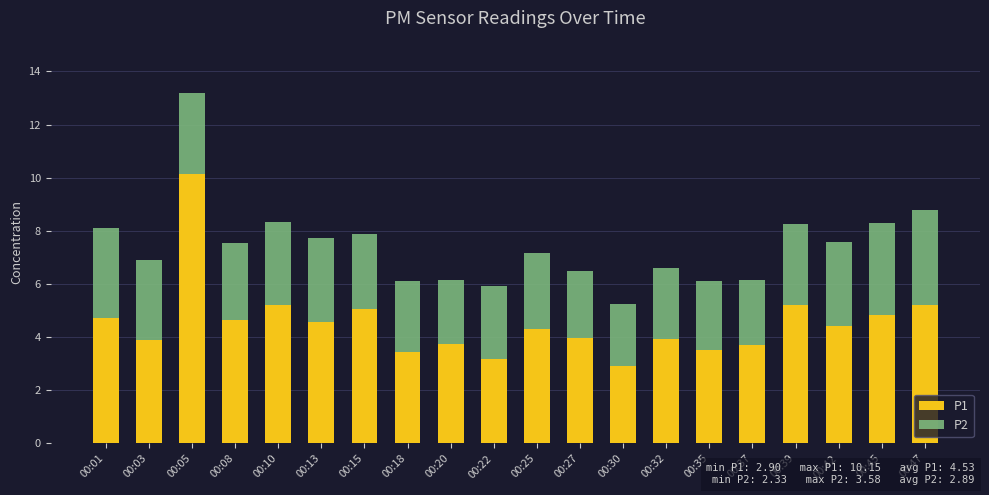

What is the sum of all P1 values?

90.6